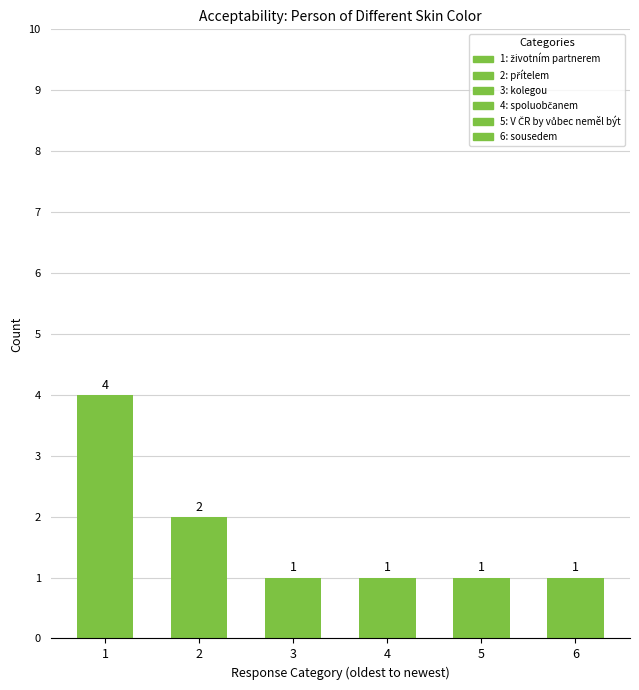

Where is the data nearest to the value 2?

2